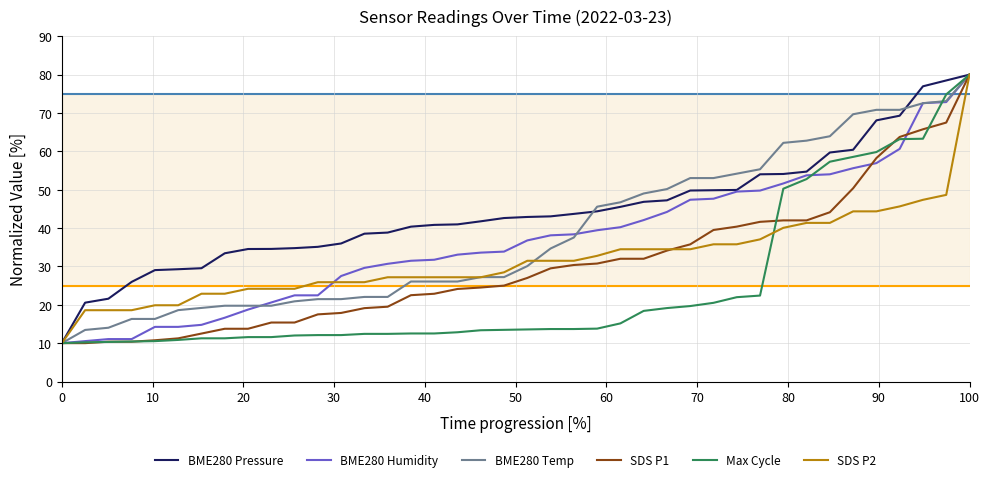

How many values in the SDS P2 series exceed 31?

20